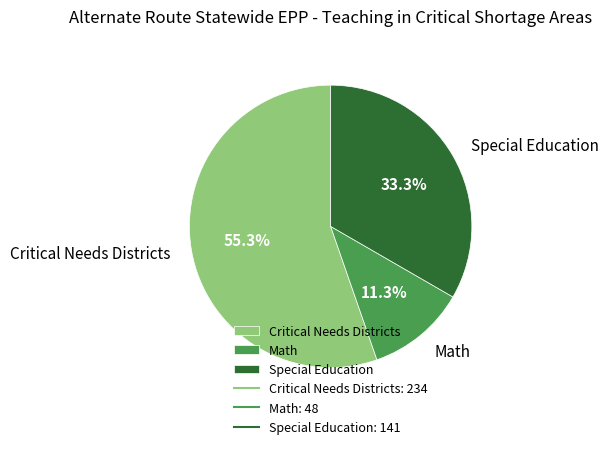

What is the smallest slice in the pie chart?

Math